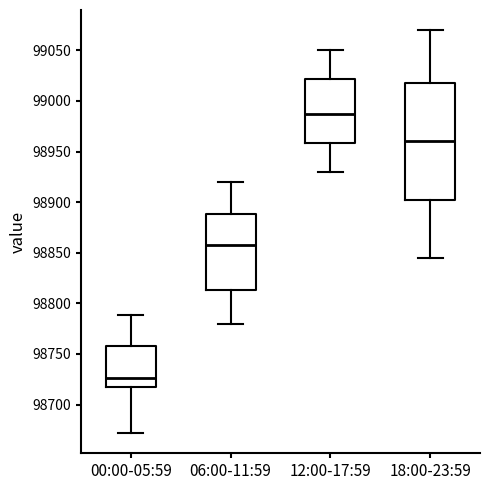

Reading left to right, read every box against the y-axis: the position of its median line, the range the box covers, and the ends of its whiskers. The values are not printed on the chart, so give them approximately, as read against the axis.

00:00-05:59: median 98725, box 98715 to 98760, whiskers 98670 to 98790
06:00-11:59: median 98860, box 98815 to 98890, whiskers 98780 to 98920
12:00-17:59: median 98990, box 98960 to 99020, whiskers 98930 to 99050
18:00-23:59: median 98960, box 98905 to 99020, whiskers 98845 to 99070